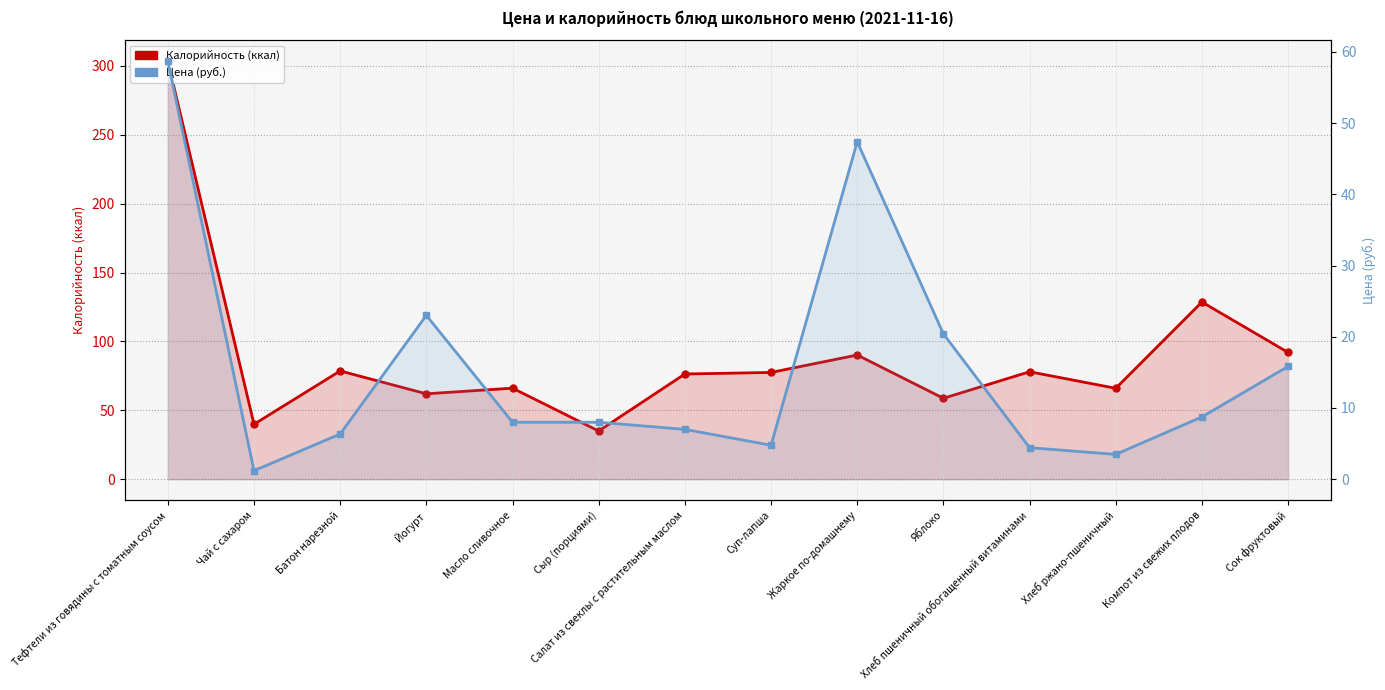

The value of Цена (руб.) at Салат из свеклы с растительным маслом is 2.3. True or false?

False